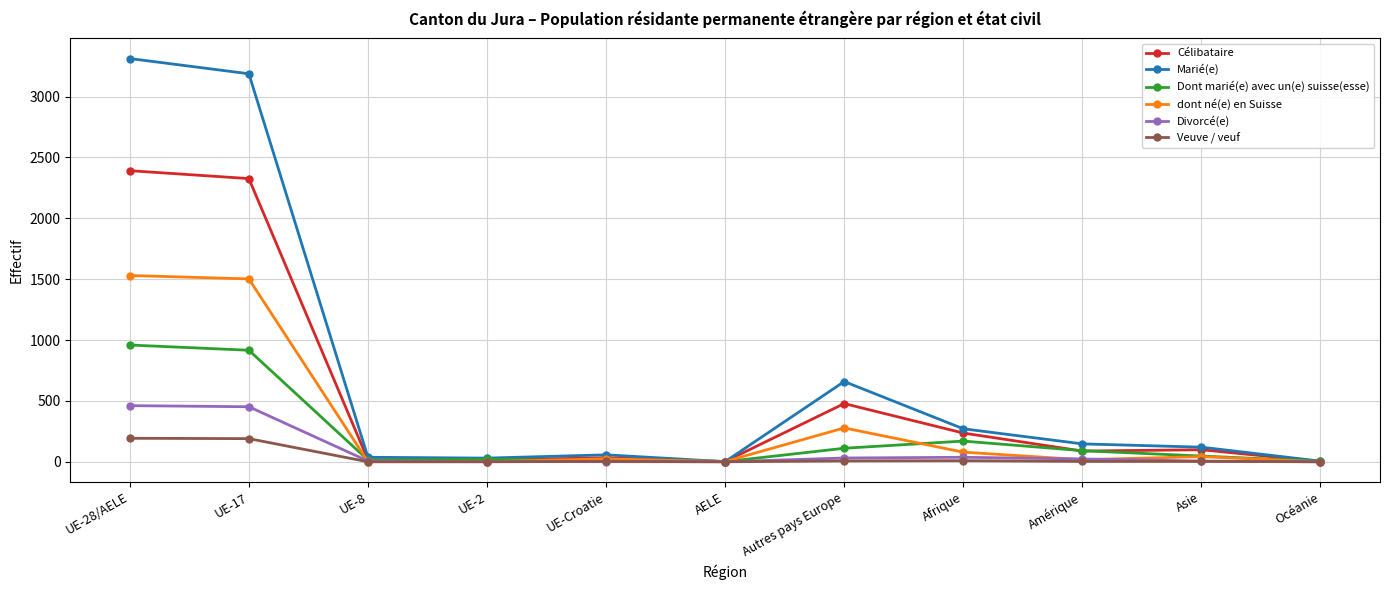

The dont né(e) en Suisse series shows 278 at Autres pays Europe. True or false?

True